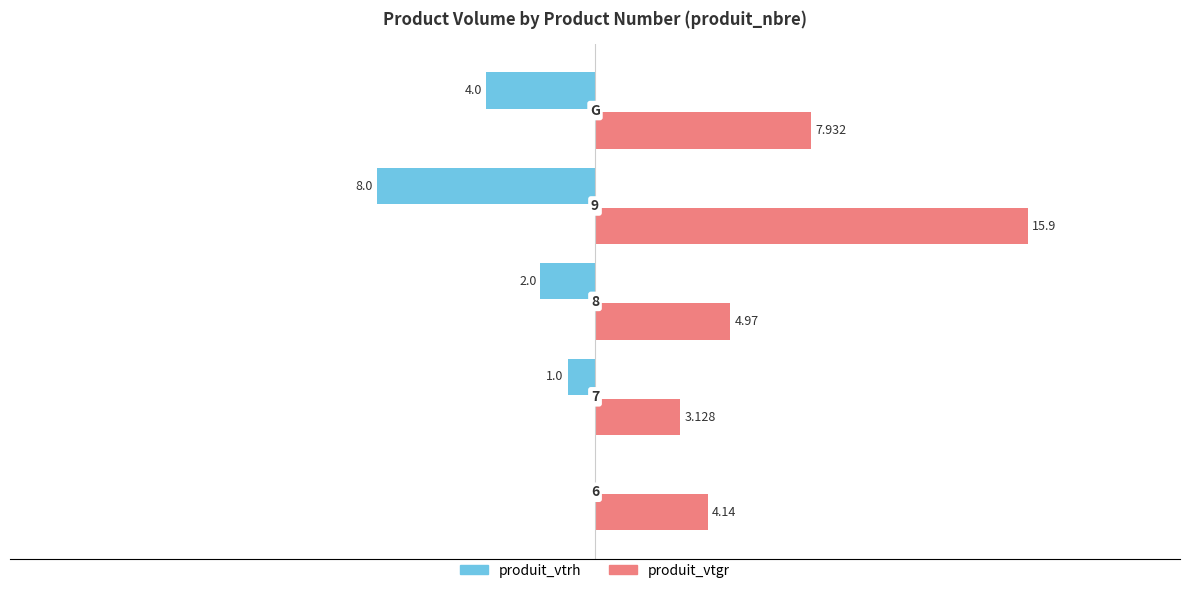

Reading right to left, list all the values displayed in this chart.

produit_vtrh: -4.0	-8.0	-2.0	-1.0	0.0
produit_vtgr: 7.9	15.9	5.0	3.1	4.1